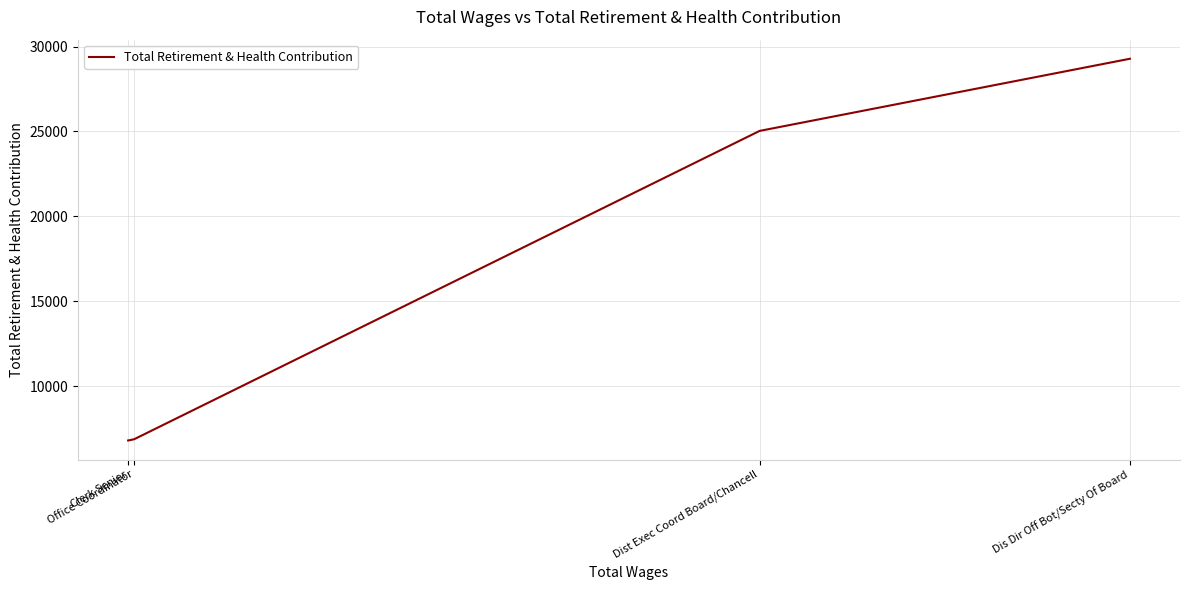

Reading left to right, what are all the values shown in this chart?

Dis Dir Off Bot/Secty Of Board=29282	Dist Exec Coord Board/Chancell=25033	Office Coordinator=6873	Clerk Senior=6802